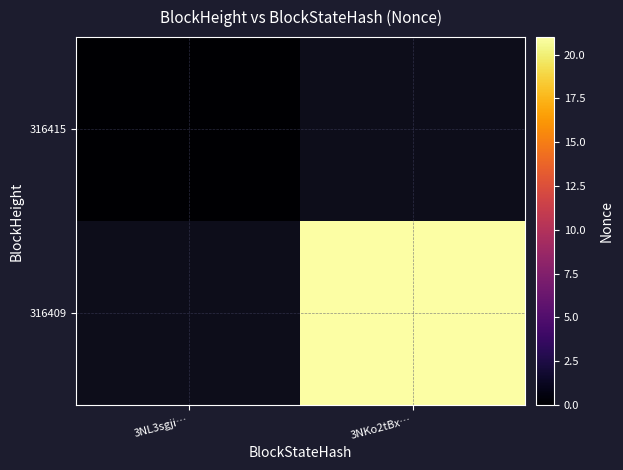

What is the maximum value shown in the chart?

21.0